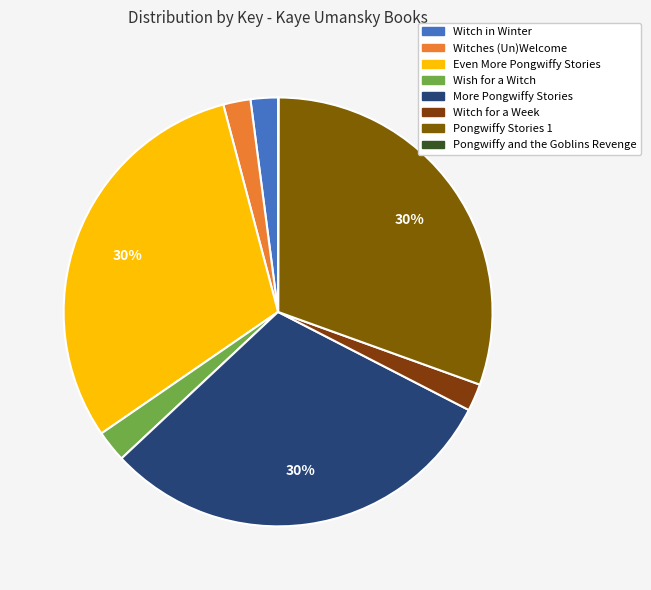

Rank the categories by value from lowest to highest.

Pongwiffy and the Goblins Revenge, Witches (Un)Welcome, Witch for a Week, Witch in Winter, Wish for a Witch, More Pongwiffy Stories, Pongwiffy Stories 1, Even More Pongwiffy Stories